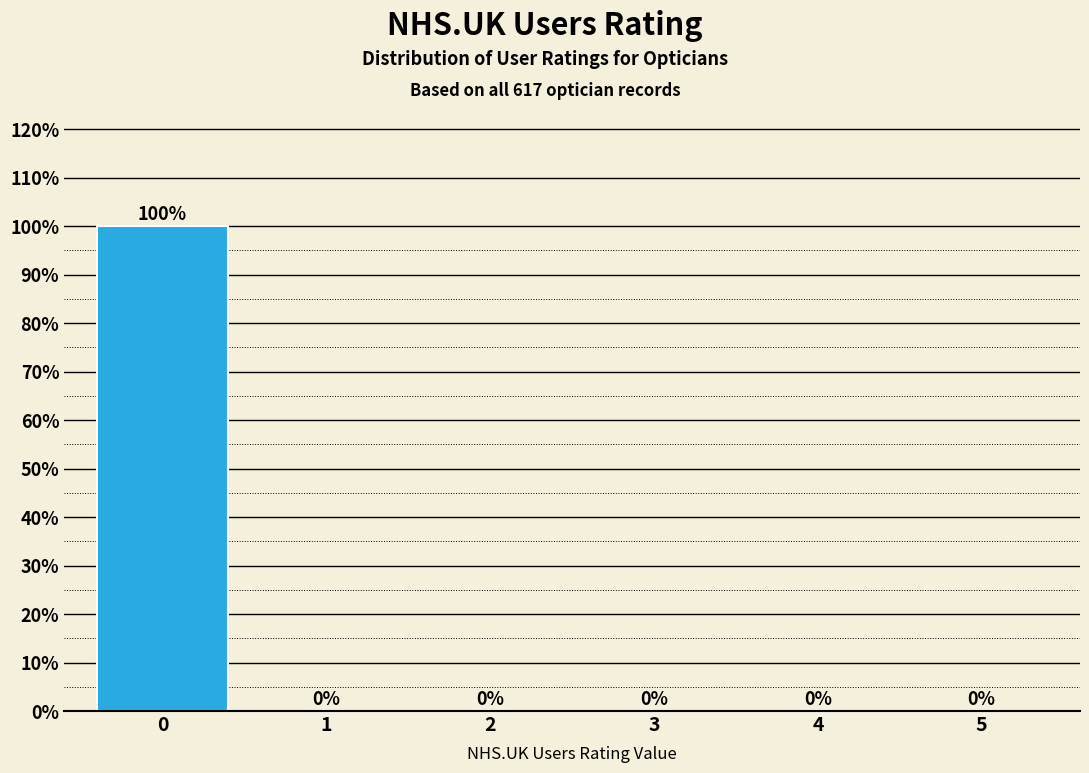

Reading left to right, transcribe all the data shown in this chart.

0=100	1=0	2=0	3=0	4=0	5=0